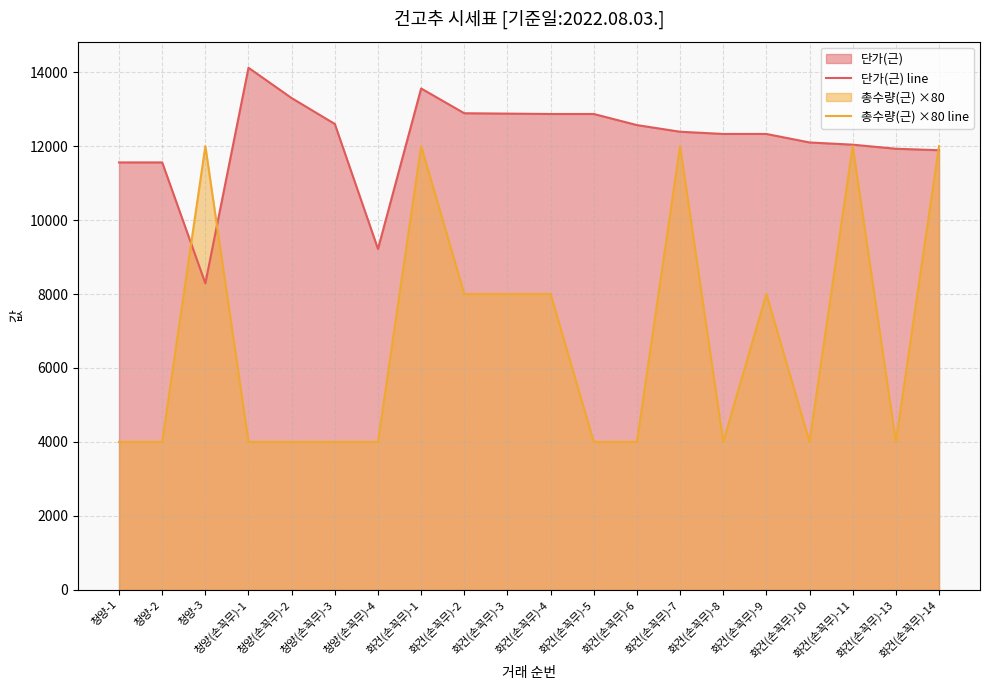

What is the label of the 3rd point from the right?

화건(손꼭무)-11